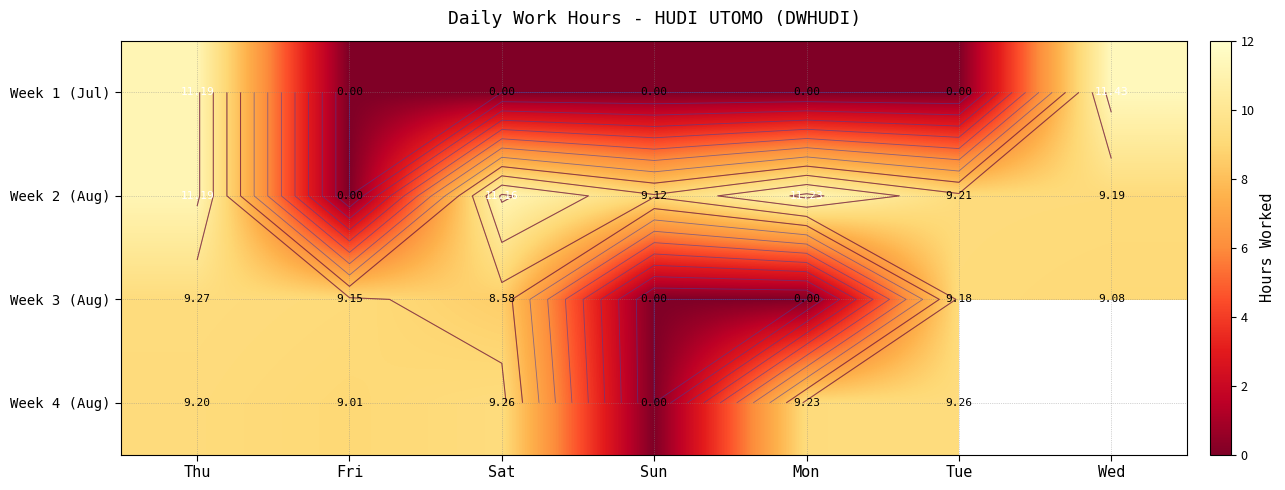

Which series has the widest spread of values?

Week 1 (Jul)